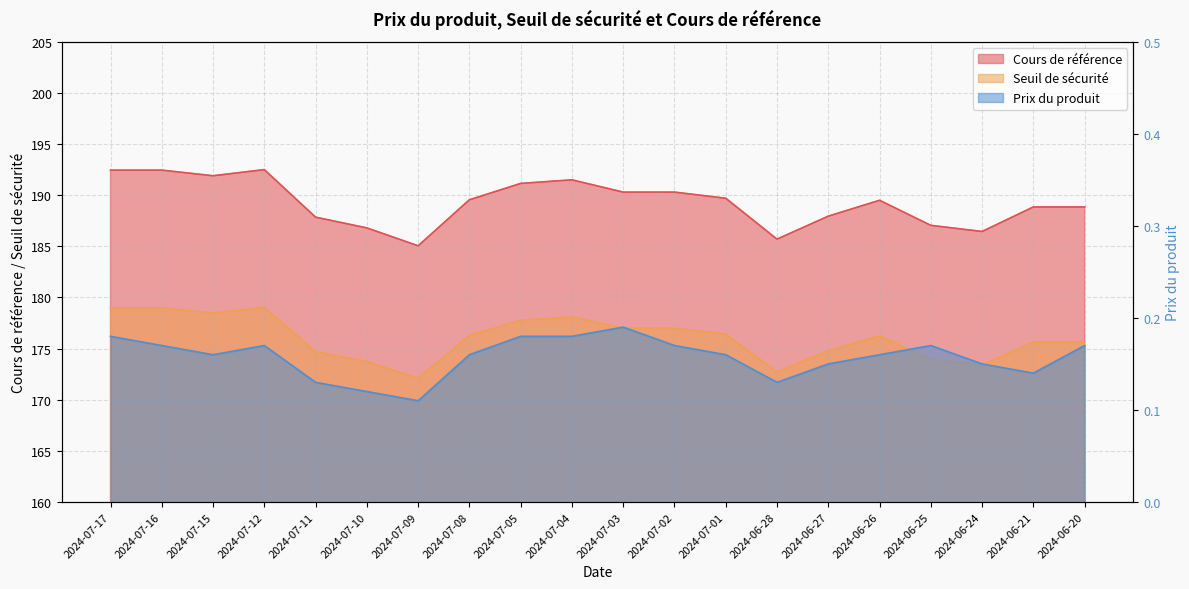

At which category does Cours de référence reach its first local peak?

2024-07-12